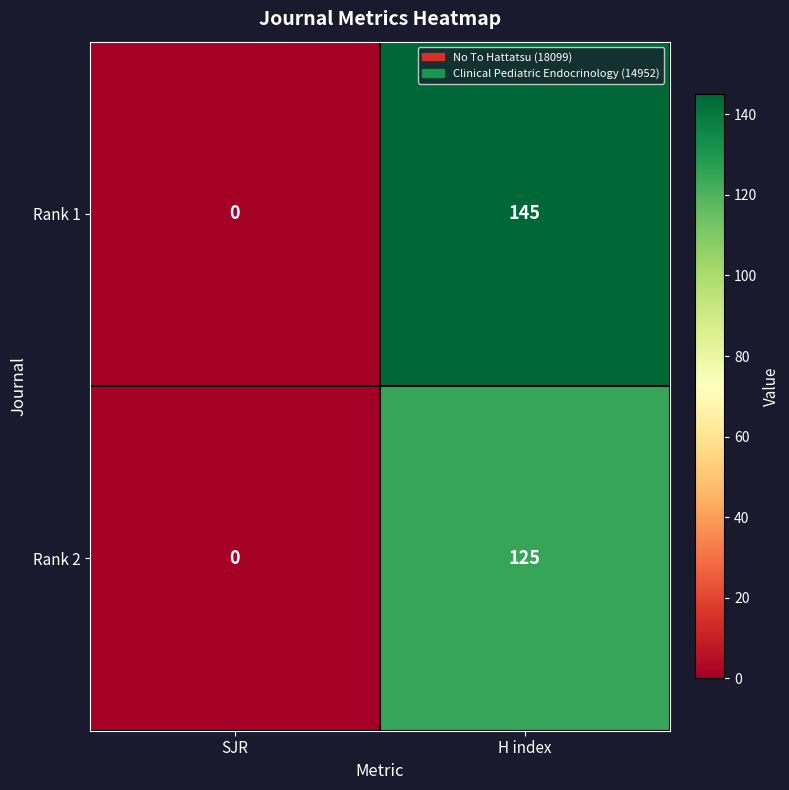

Reading left to right, what are all the values shown in this chart?

Rank 1: 0	145
Rank 2: 0	125